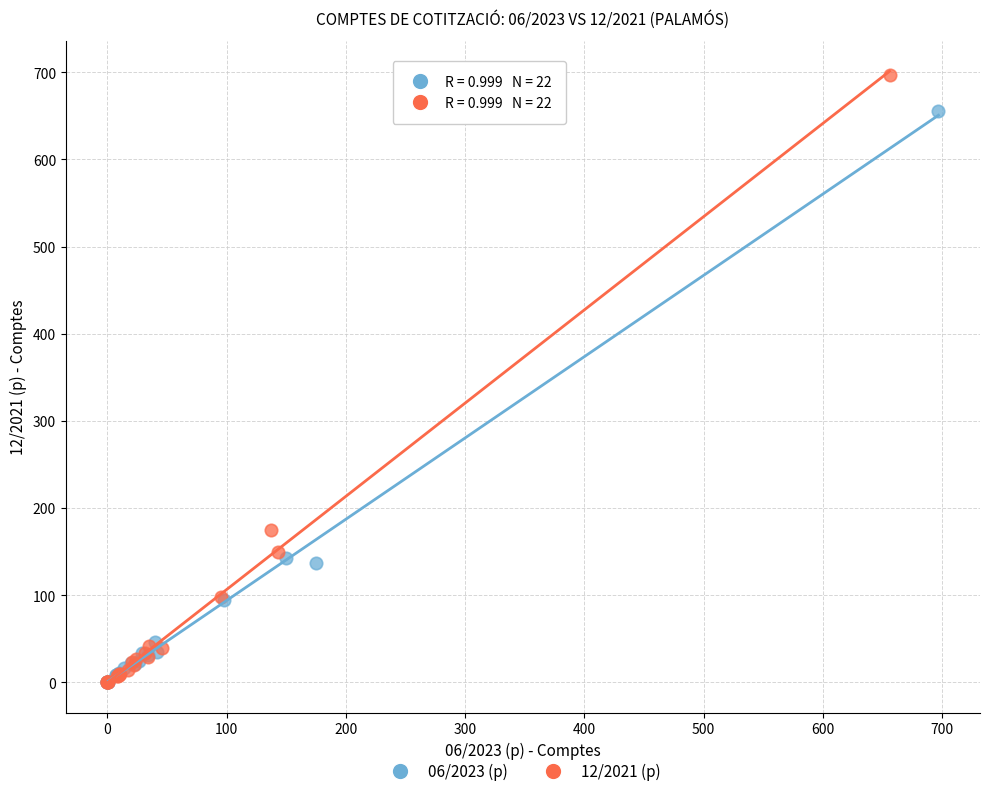

Which series has the largest Y range (max minus min)?

12/2021 (p)